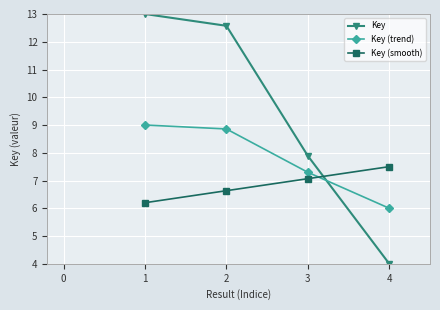

Which series has the largest total across all categories?

Key